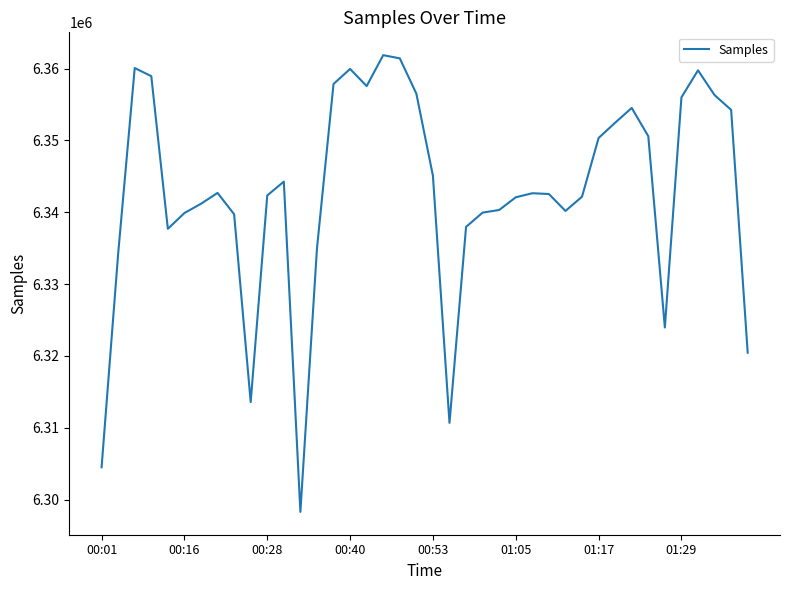

What is the minimum value shown in the chart?

6298308